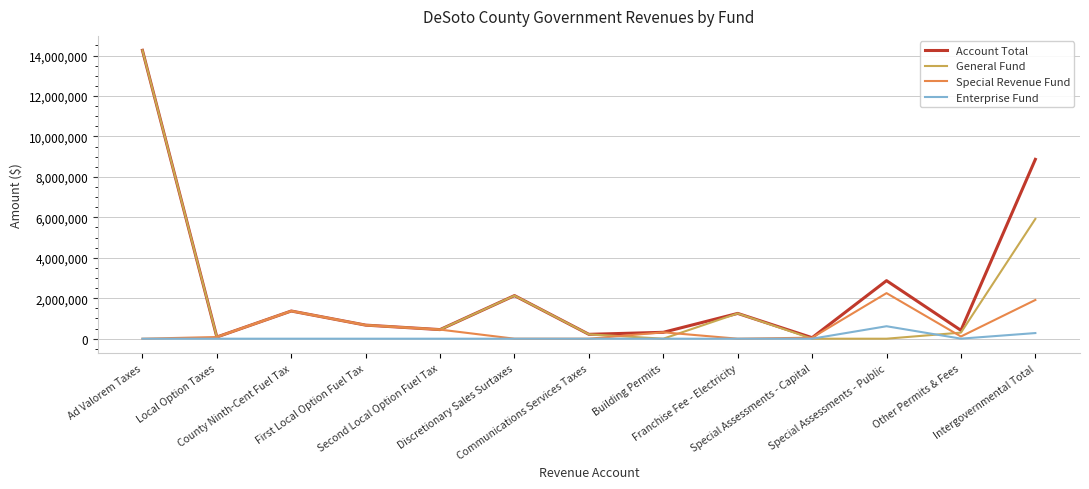

The value of General Fund at Other Permits & Fees is 300811. True or false?

True